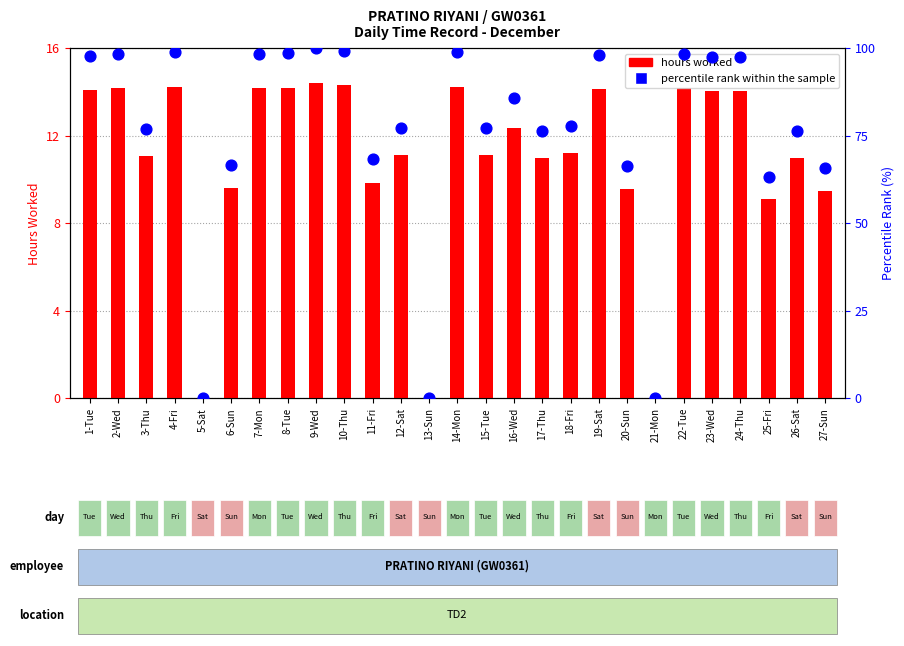

Is the value of percentile rank within the sample at 5-Sat greater than the value of hours worked at 25-Fri?

No